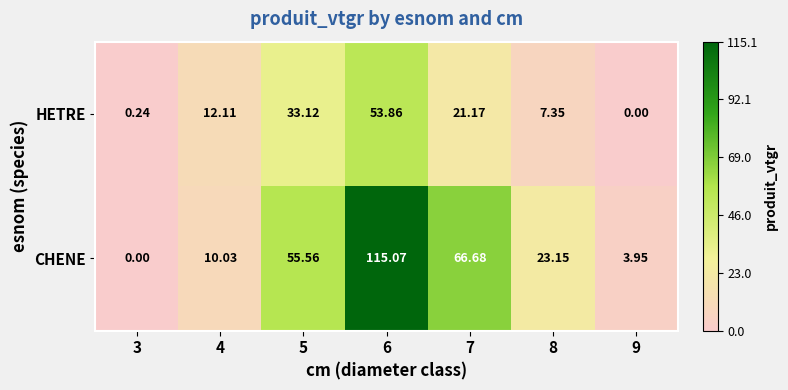

Rank the series by their average value, from highest to lowest.

CHENE, HETRE